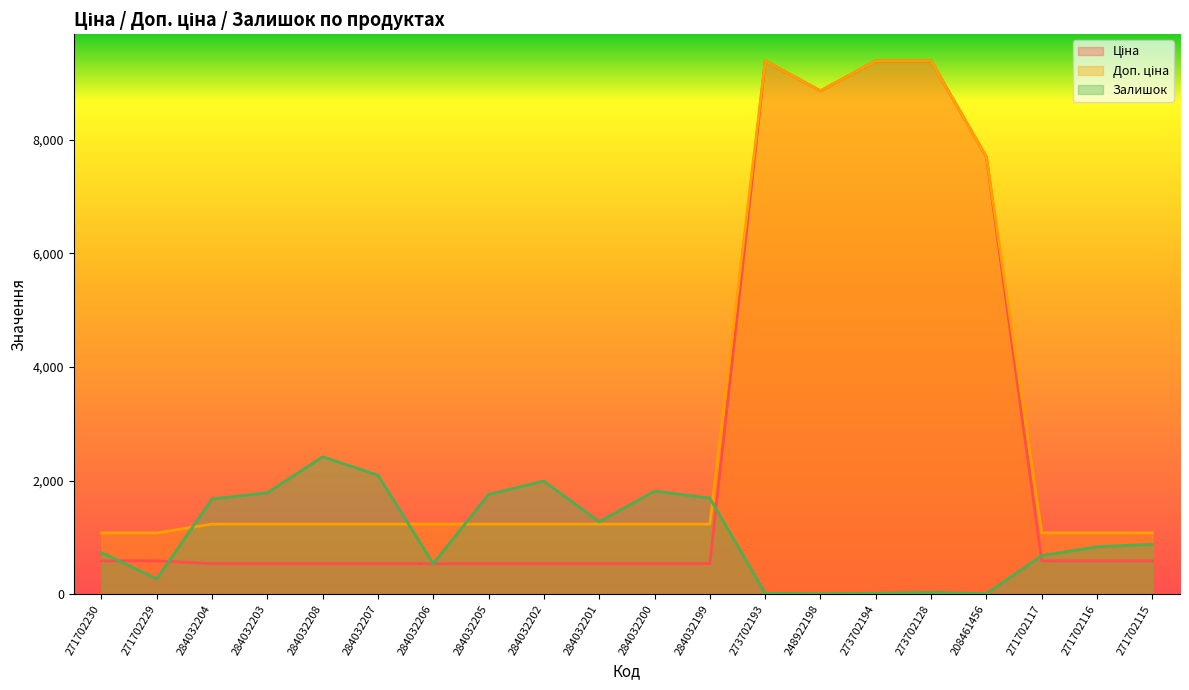

True or false: Залишок has a value of 34.0 at 273702128.

True